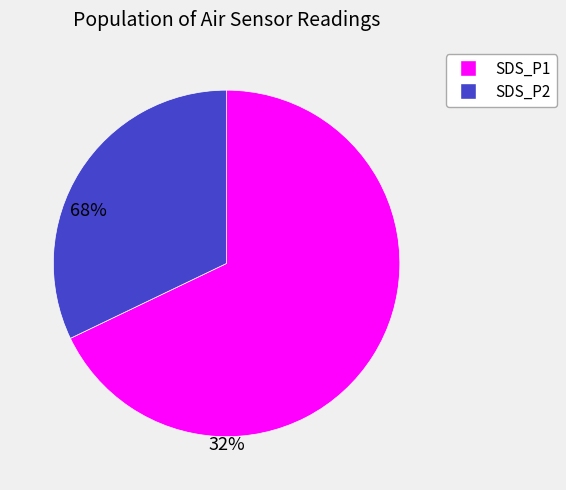

Do SDS_P1 and SDS_P2 together represent more than half of the pie?

Yes